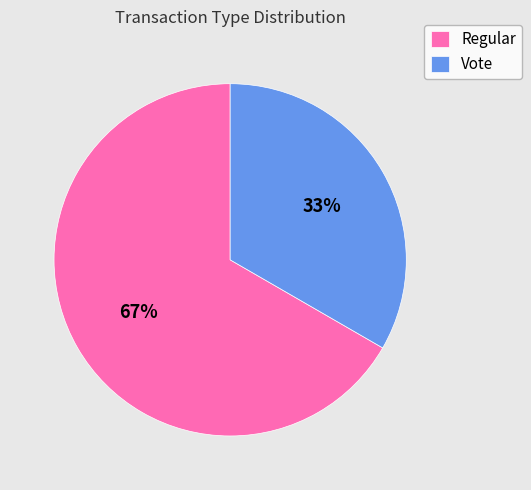

Does any single category account for the majority?

Yes